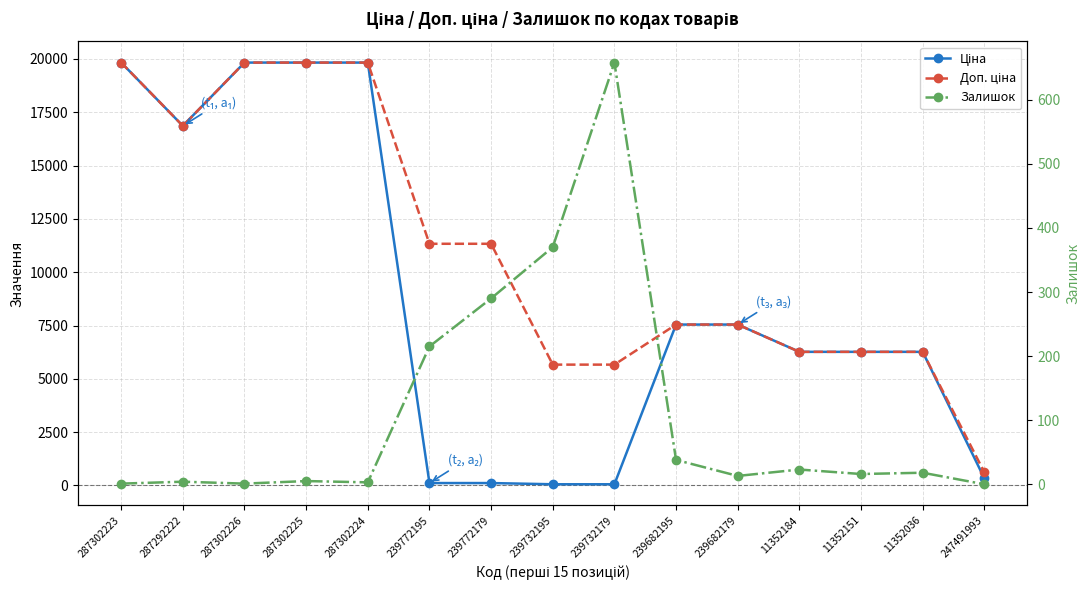

The value of Ціна at 239732195 is 87.2. True or false?

False